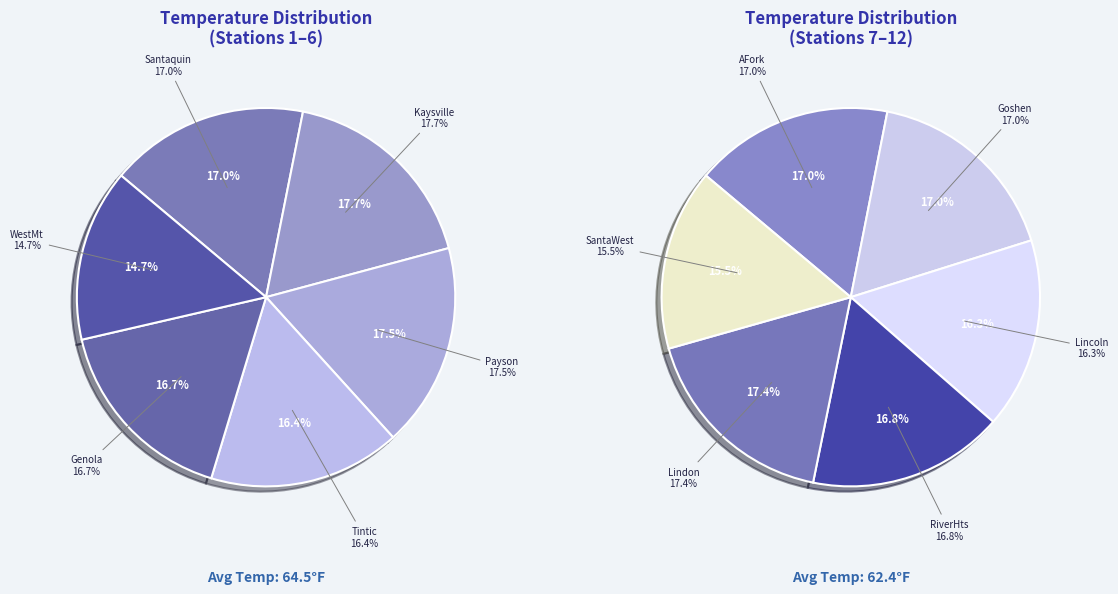

What is the ratio of the value at Santaquin to the value at AFork?

1.0